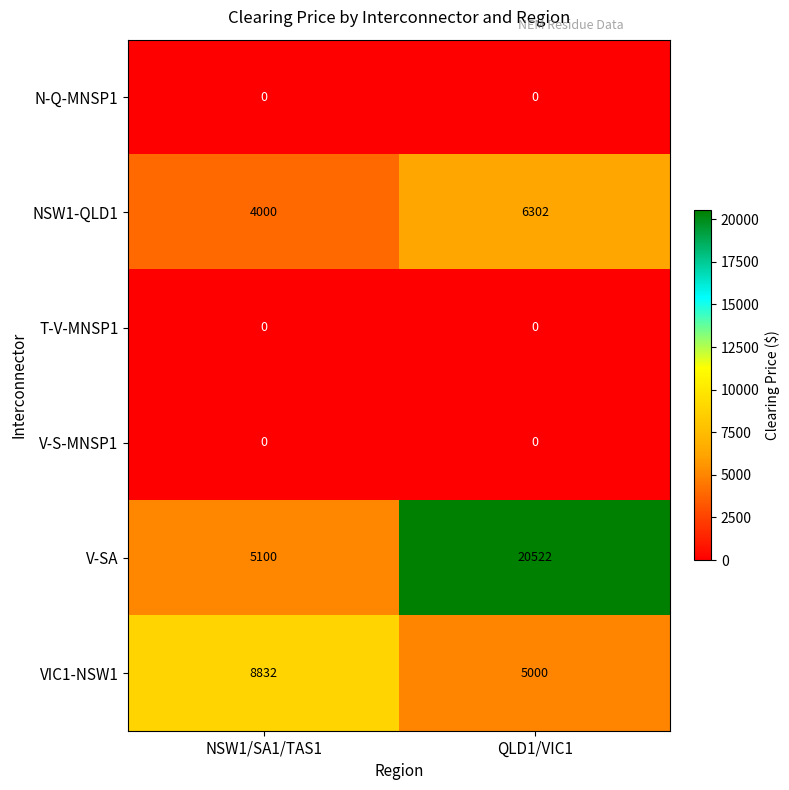

What is the sum of all VIC1-NSW1 values?

13832